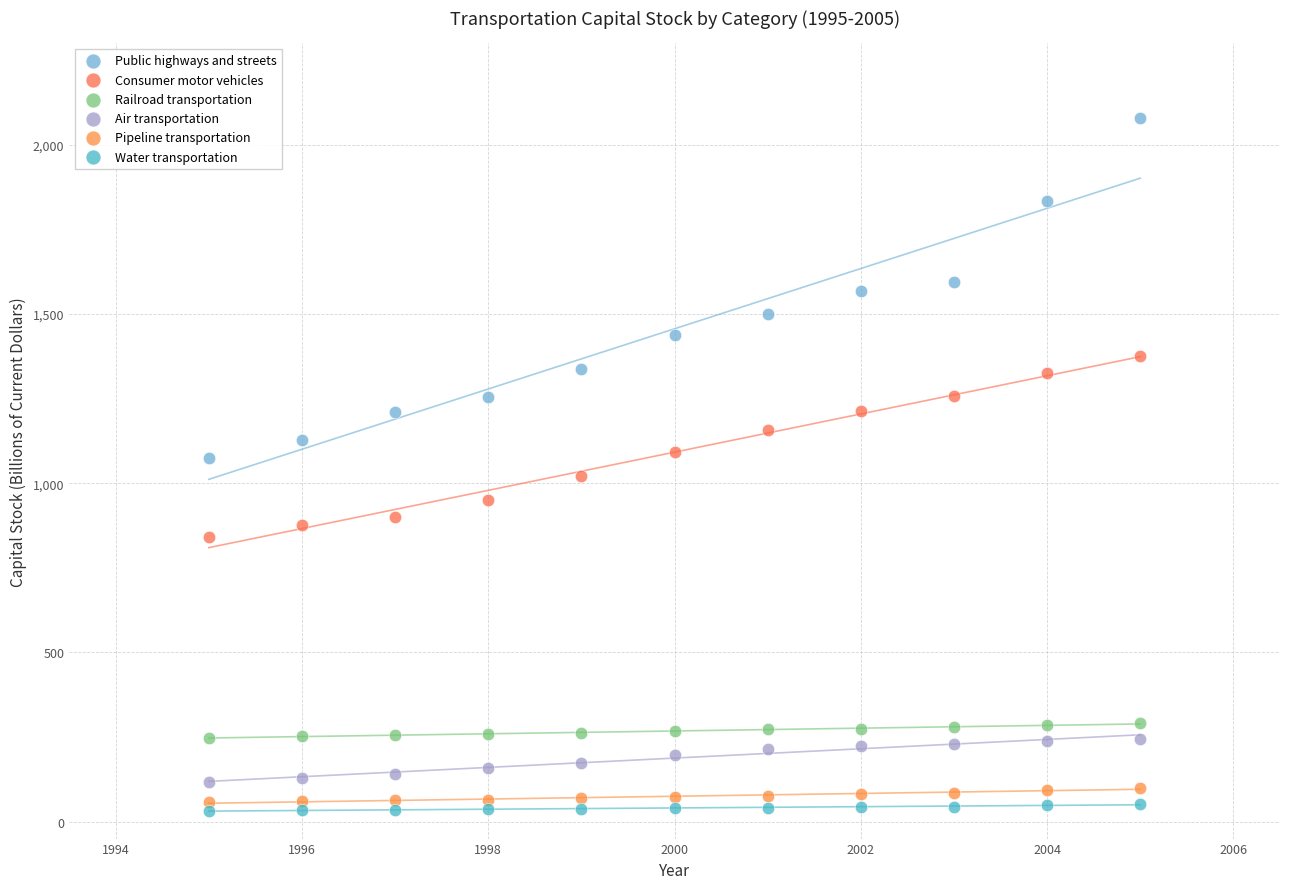

Which series has the widest spread of Y values?

Public highways and streets